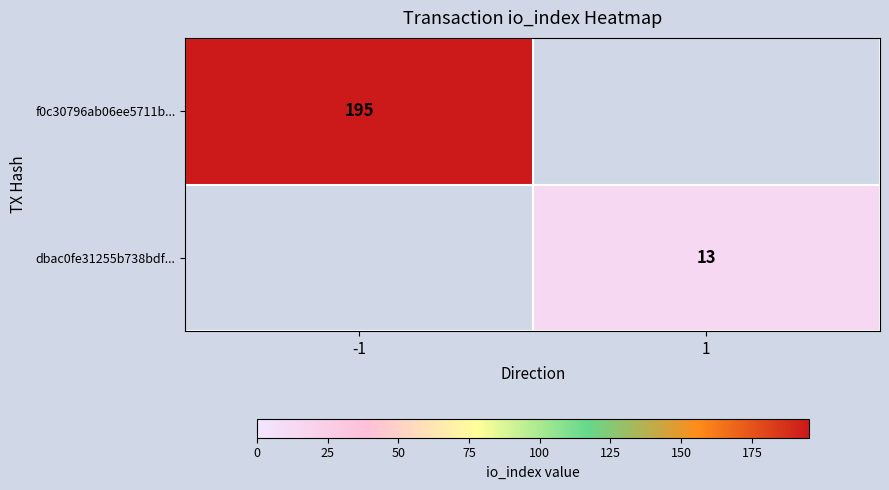

True or false: f0c30796ab06ee5711b... has a value of 195 at -1.

True